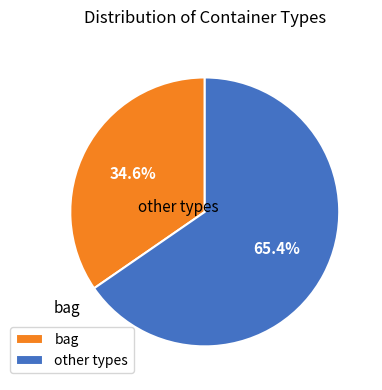

What portion of the pie excludes bag?

65.4%